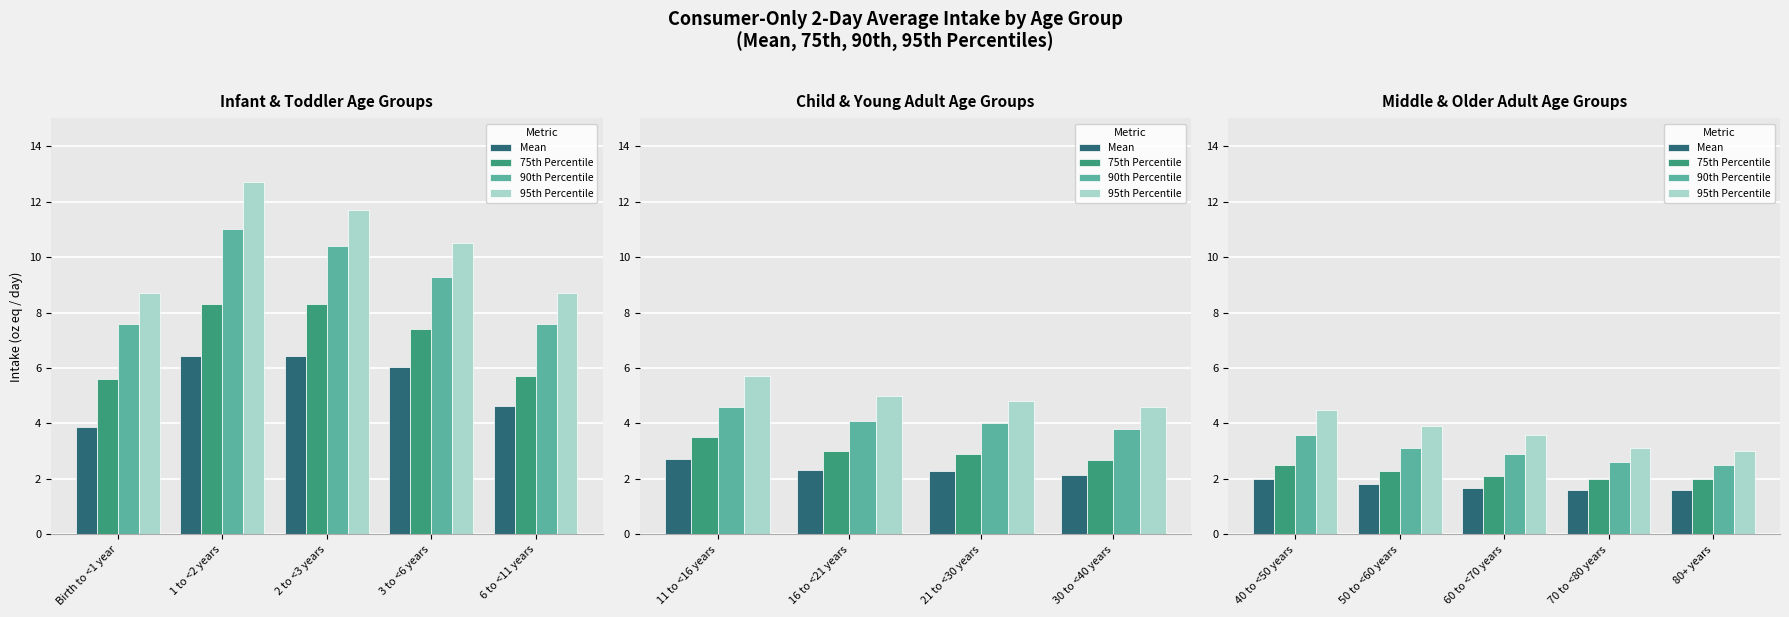

List the series in order of their overall mean, highest first.

95th Percentile, 90th Percentile, 75th Percentile, Mean